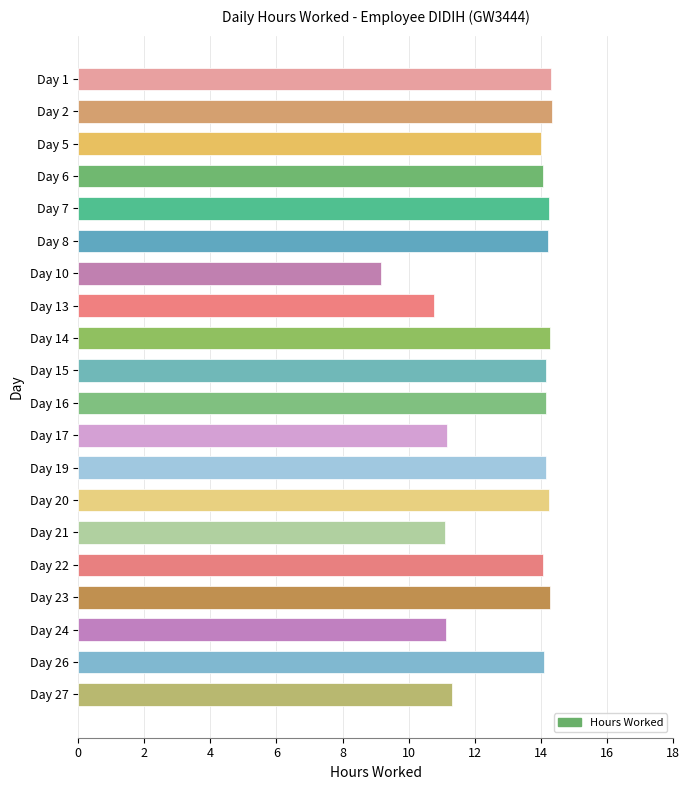

Approximately how many times larger is the value at Day 10 compared to Day 17?

0.8